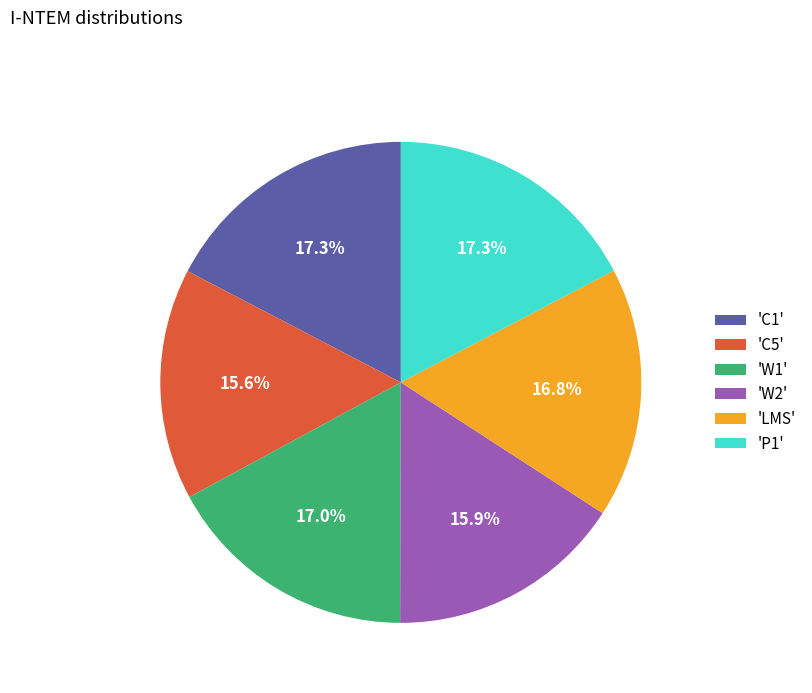

What percentage is NOT represented by 'W1'?

83.0%